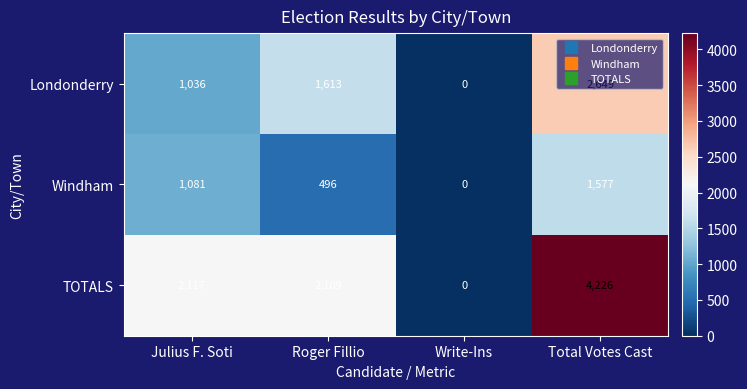

At how many categories does at least one series exceed 434?

3